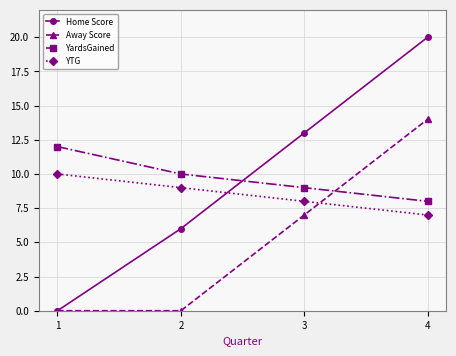

Does the chart have visible grid lines?

Yes